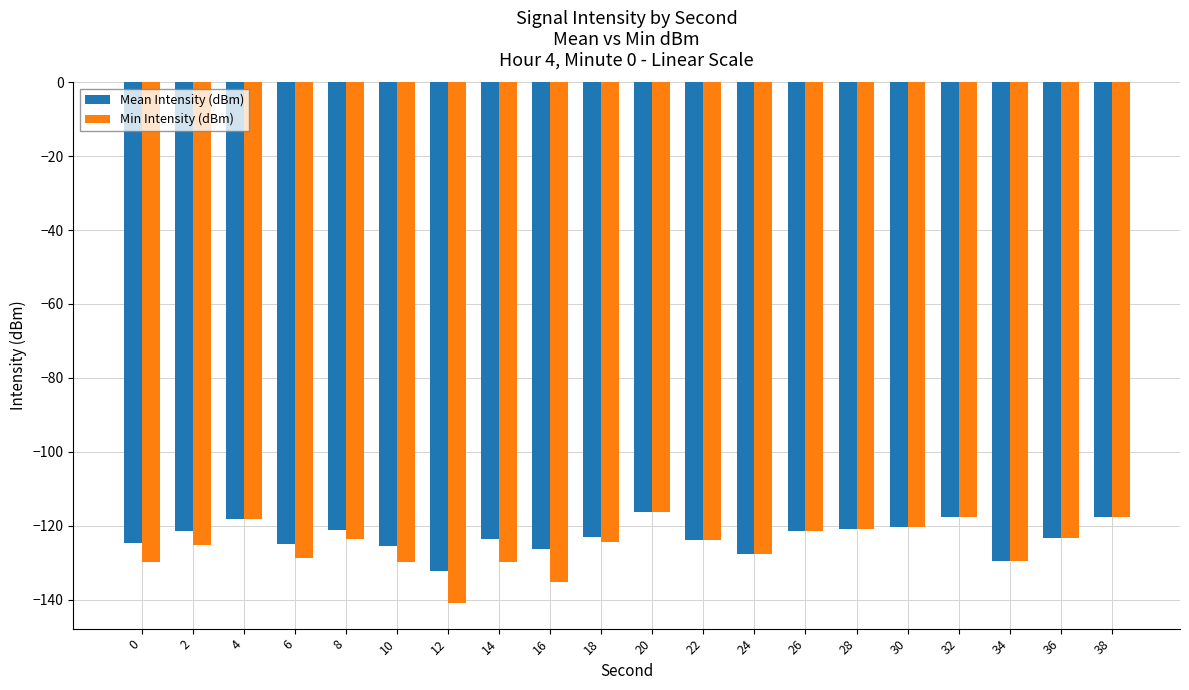

Is the value of Mean Intensity (dBm) at 8 greater than the value of Min Intensity (dBm) at 18?

Yes